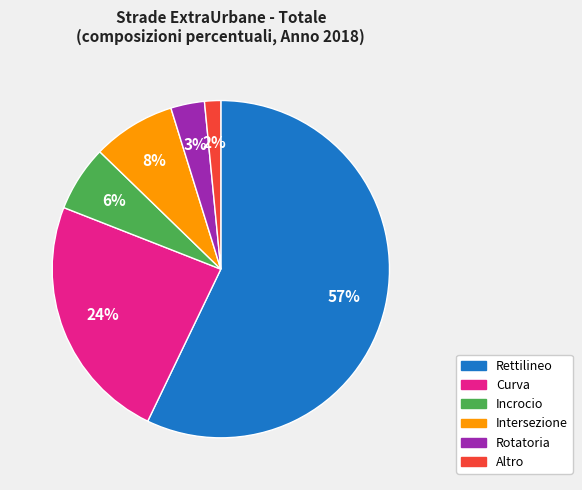

To the nearest percent, what is the average slice percentage?

17%